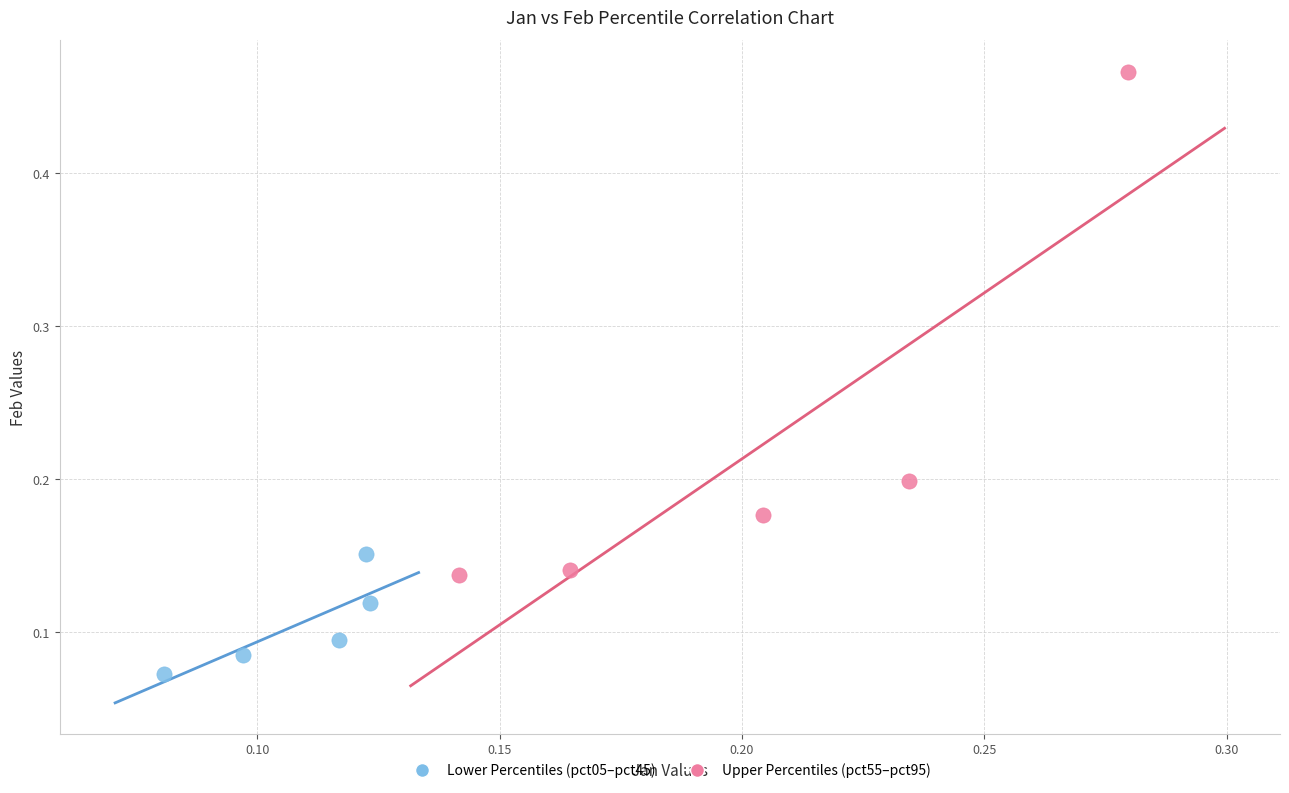

Which series reaches the minimum Y coordinate?

Lower Percentiles (pct05–pct45)